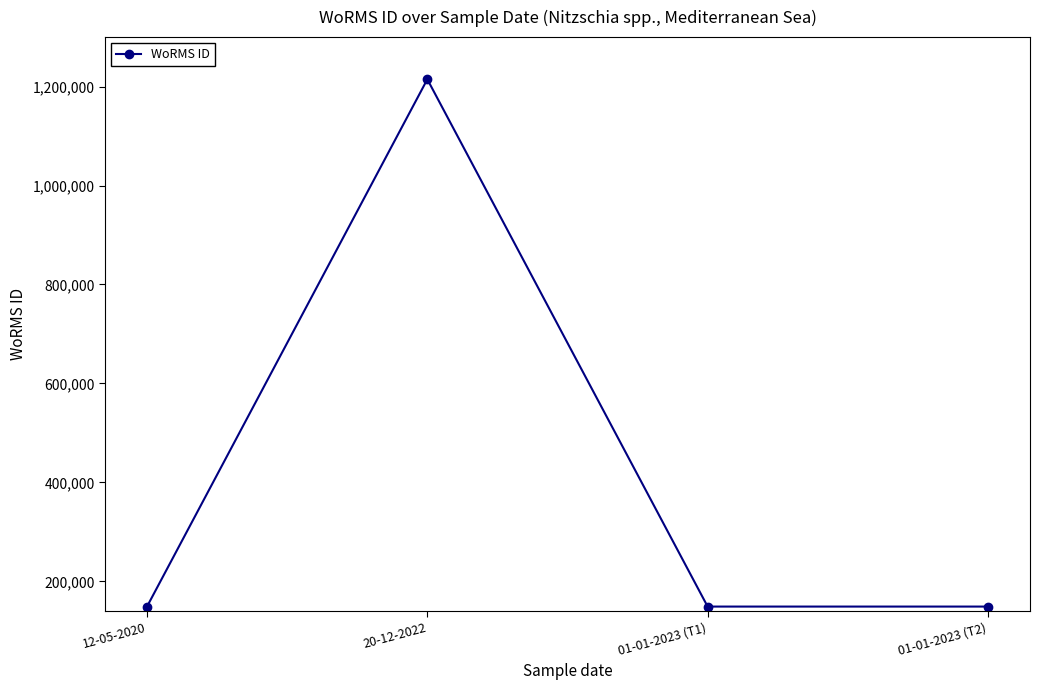

Does the chart have visible grid lines?

No